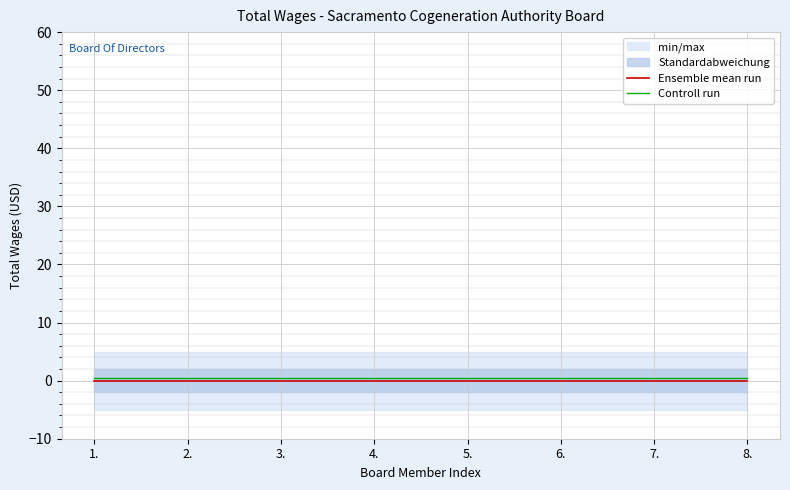

How many lines are shown in the chart?

2